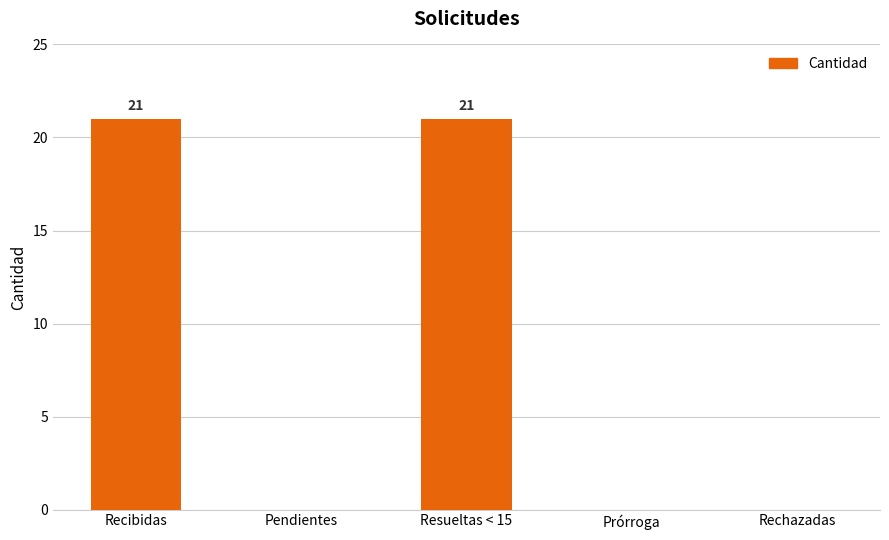

What is the sum of the values at Recibidas and Rechazadas?

21